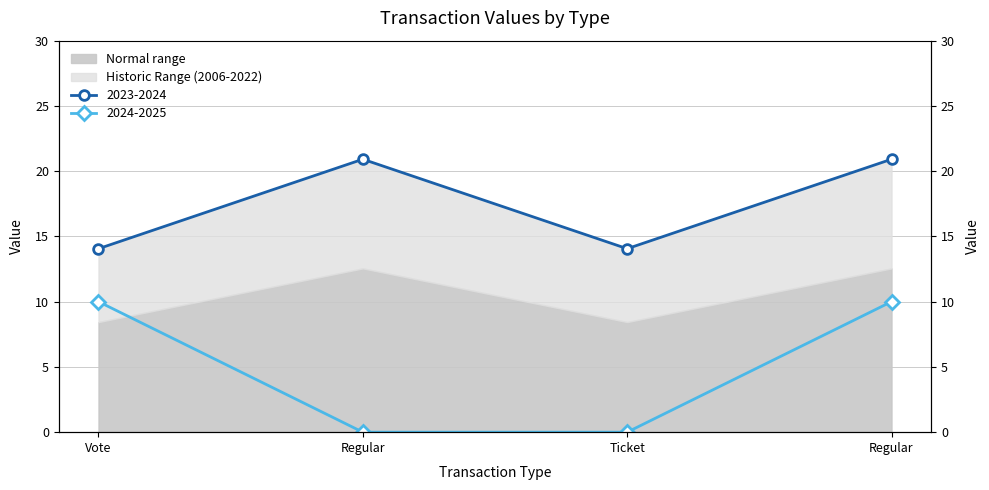

The io_index series shows 0.0 at Regular. True or false?

True